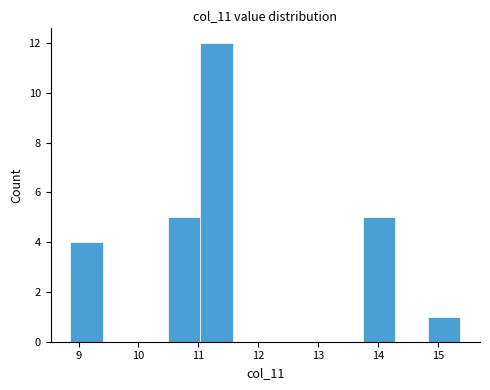

Reading left to right, list every bar in this chart as the range it spans on the x-axis followed by its height. Neither the bar edges nor the heights are printed on the chart, so give them approximately, as read against the axes.

8.9 to 9.4: 4
9.4 to 9.9: 0
9.9 to 10.5: 0
10.5 to 11.0: 5
11.0 to 11.6: 12
11.6 to 12.1: 0
12.1 to 12.7: 0
12.7 to 13.2: 0
13.2 to 13.8: 0
13.8 to 14.3: 5
14.3 to 14.8: 0
14.8 to 15.4: 1